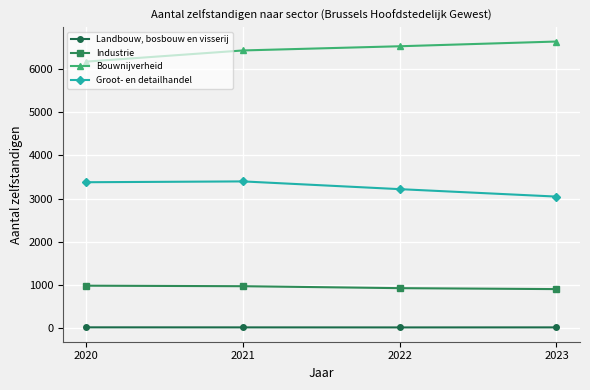

What is the difference between the maximum and minimum values in the Industrie series?

79